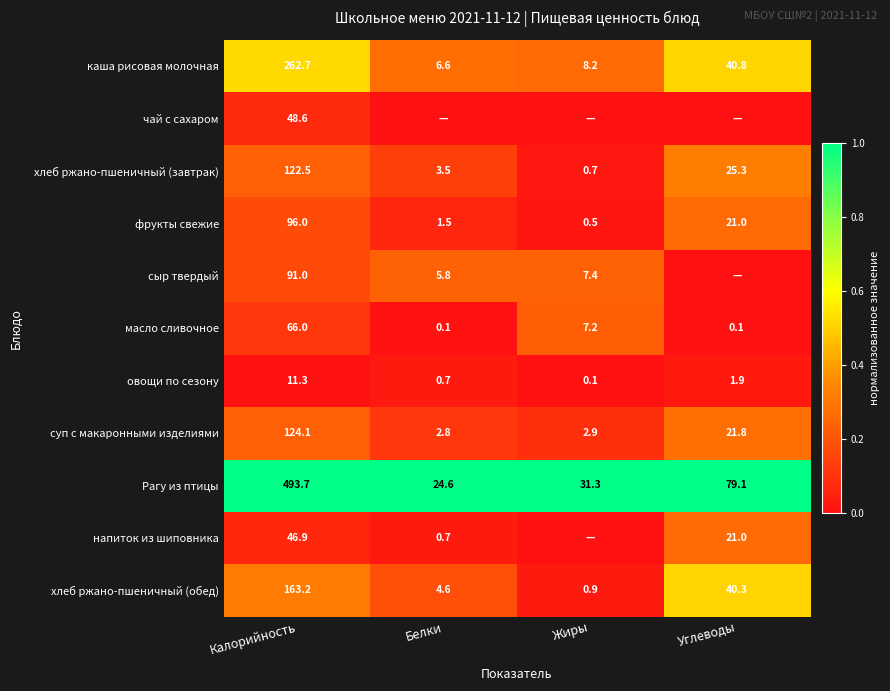

What is the spread (max minus min) of values at Калорийность?

482.4